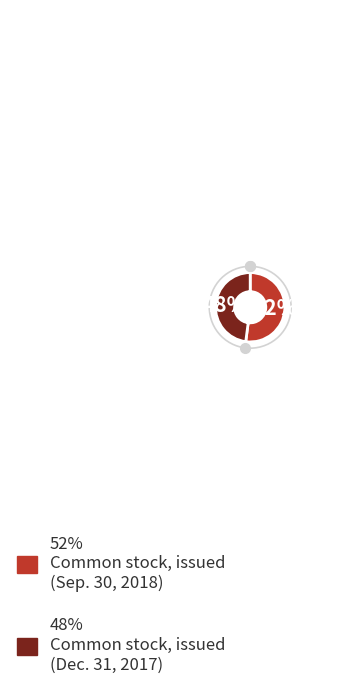

Is there a majority slice in this chart?

Yes